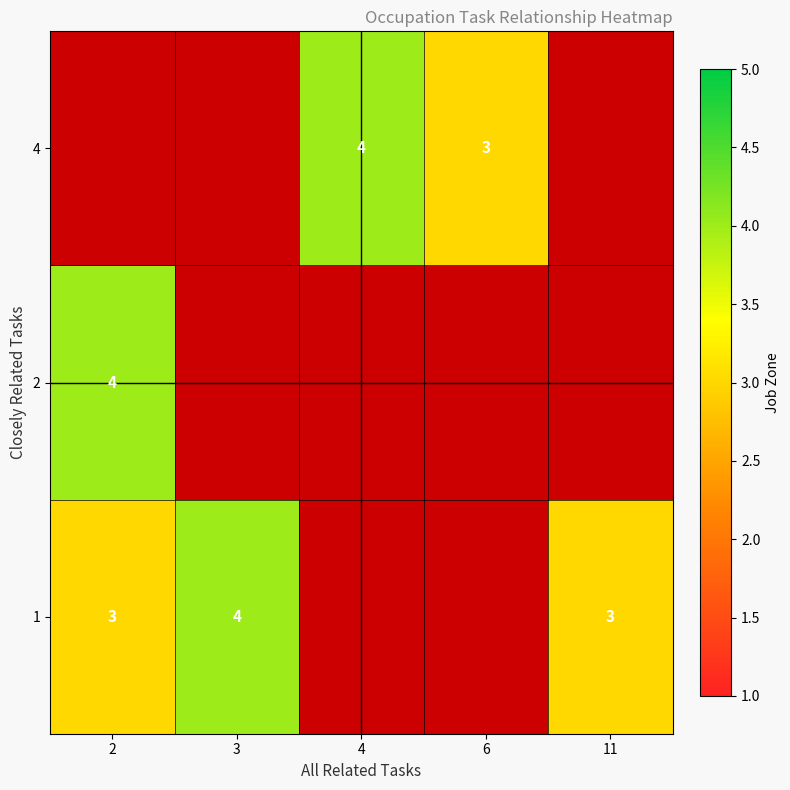

The 4 series shows 3 at 6. True or false?

True